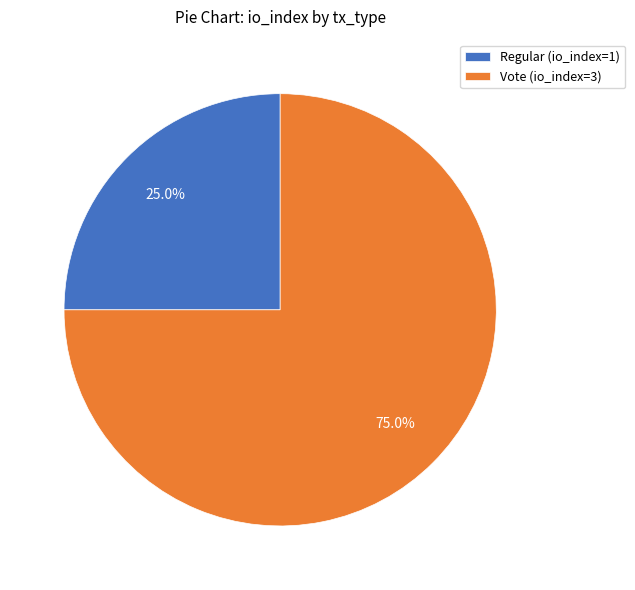

To the nearest percent, what is the difference between the largest and smallest slice percentages?

50%